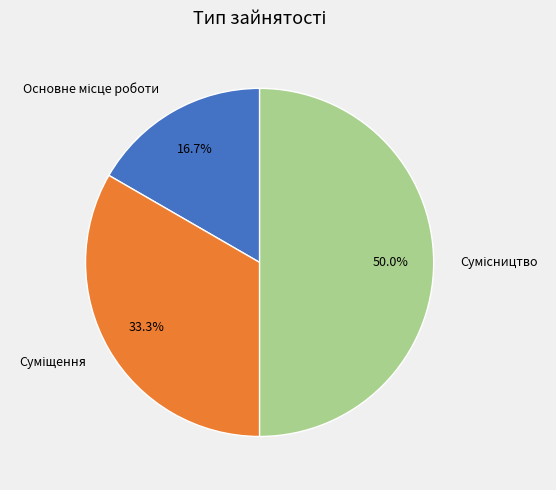

What is the ratio of the value at Основне місце роботи to the value at Сумісництво?

0.3